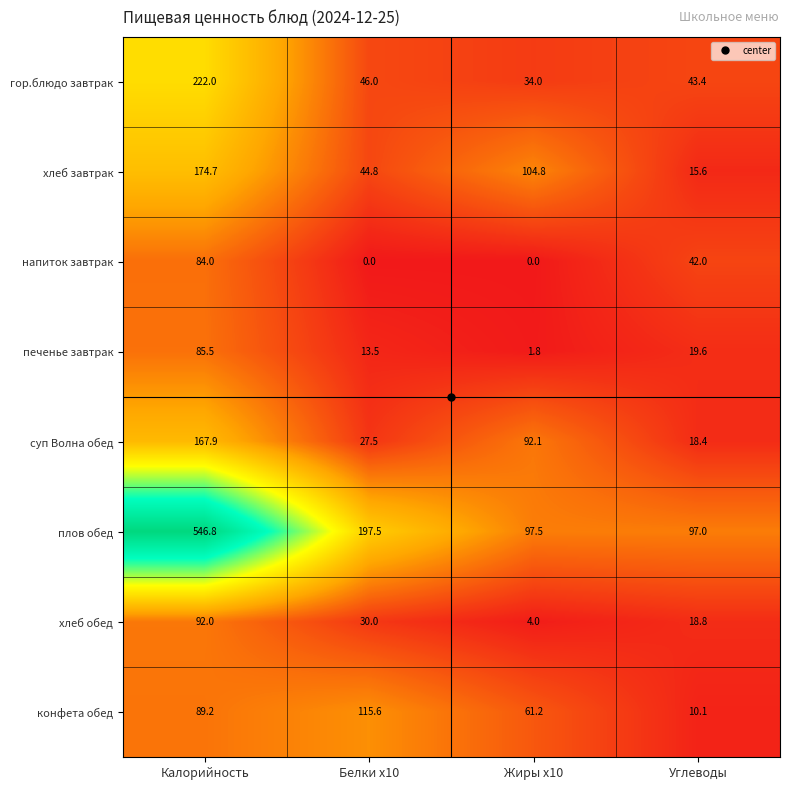

How many values in the плов обед series are below 197?

2